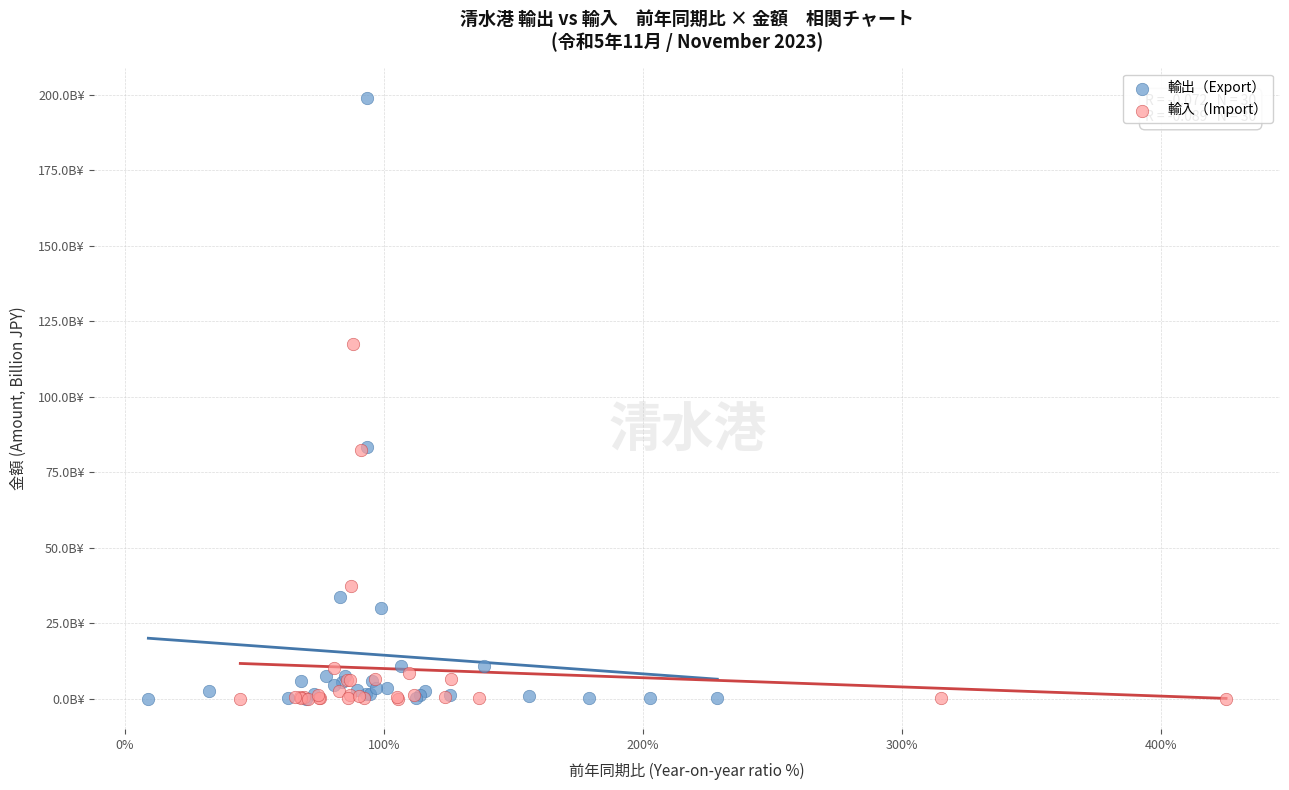

What are all the series names shown in the legend?

輸出（Export）, 輸入（Import）